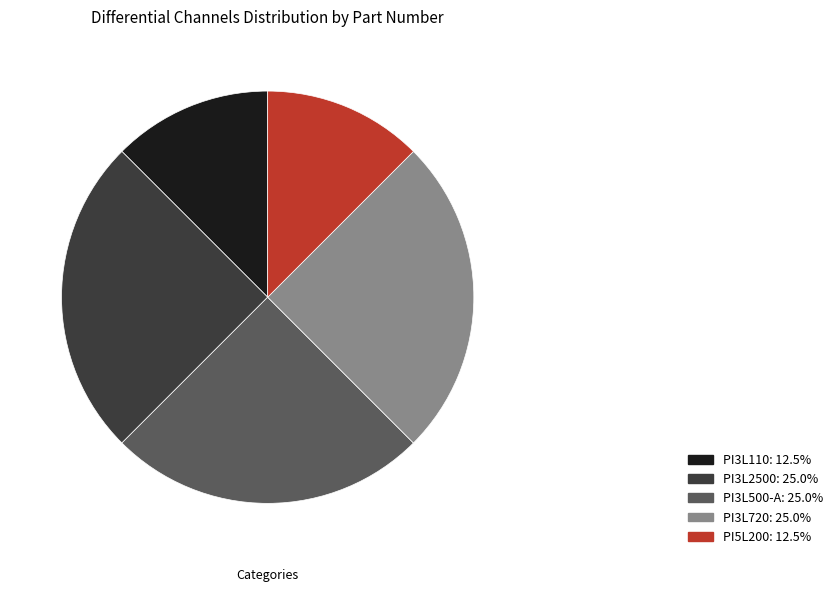

Is PI3L500-A the majority of the pie?

No